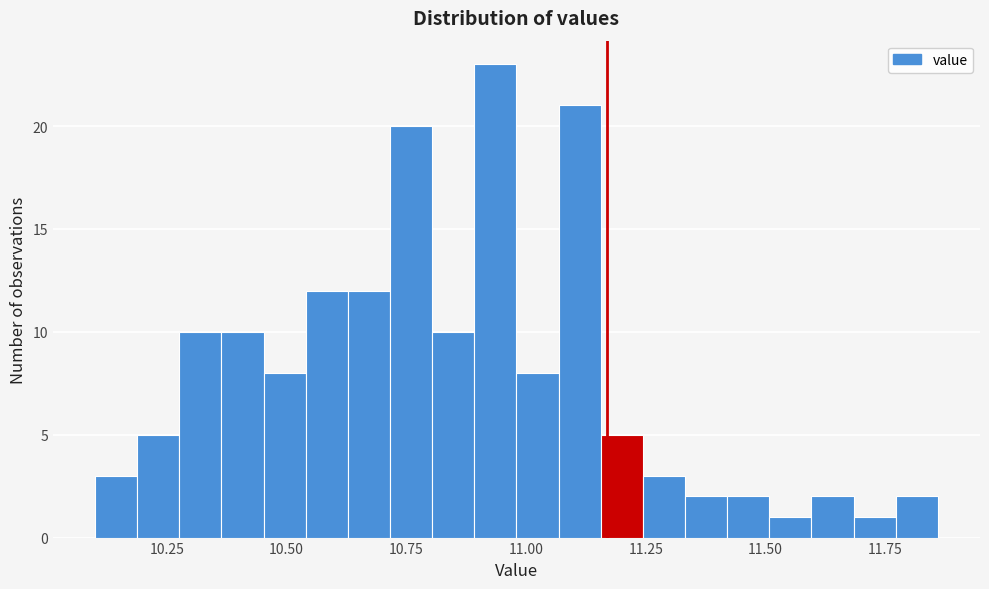

Read against the x-axis, roughly where is the centre of the tallest bar?

10.95